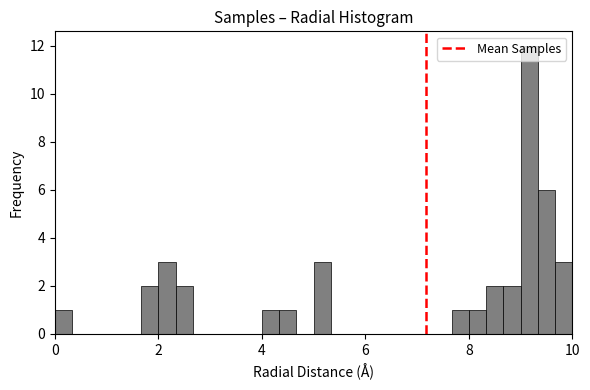

Read against the x-axis, roughly where is the centre of the tallest bar?

9.2